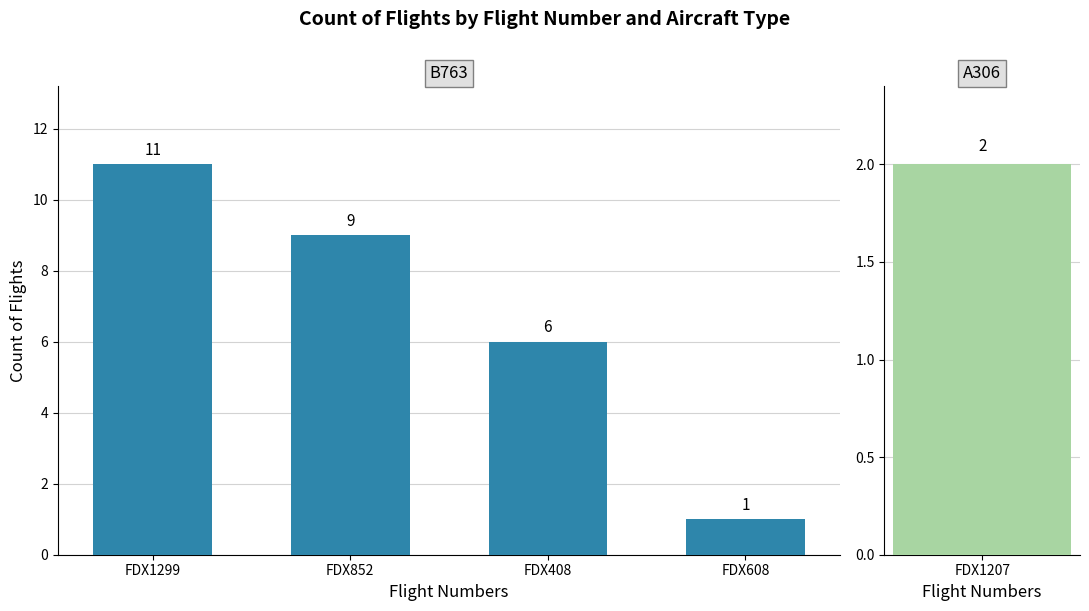

The chart shows a value of 0 at FDX608. True or false?

False